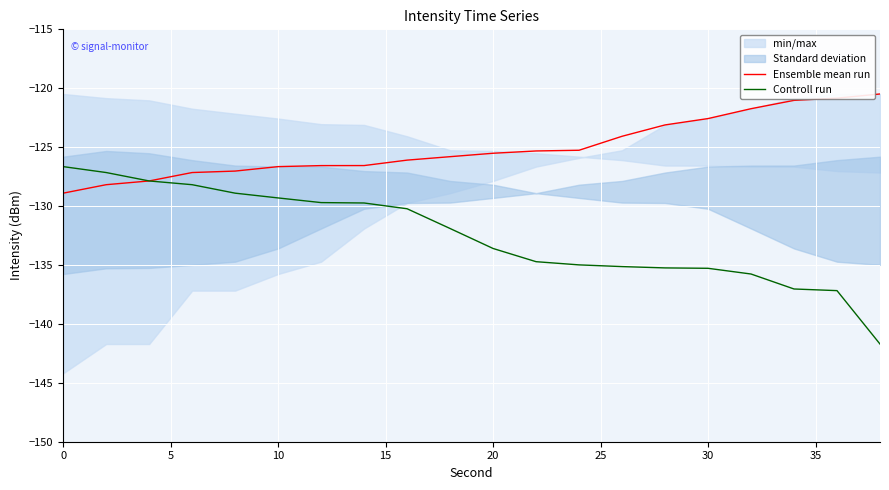

True or false: Ensemble mean run has more than 0 points higher than both neighbors.

False